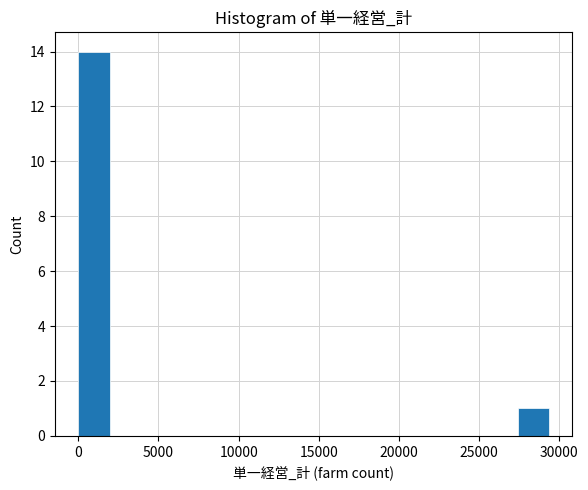

Around what value on the x-axis is the tallest bar? Give the approximate position of its centre, as read against the axis.

1000